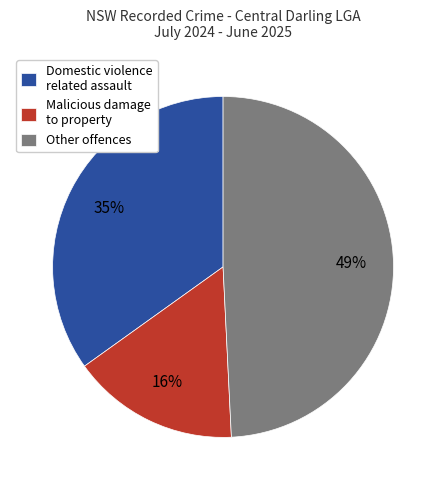

Is it true that Other offences is 39% of the pie?

False